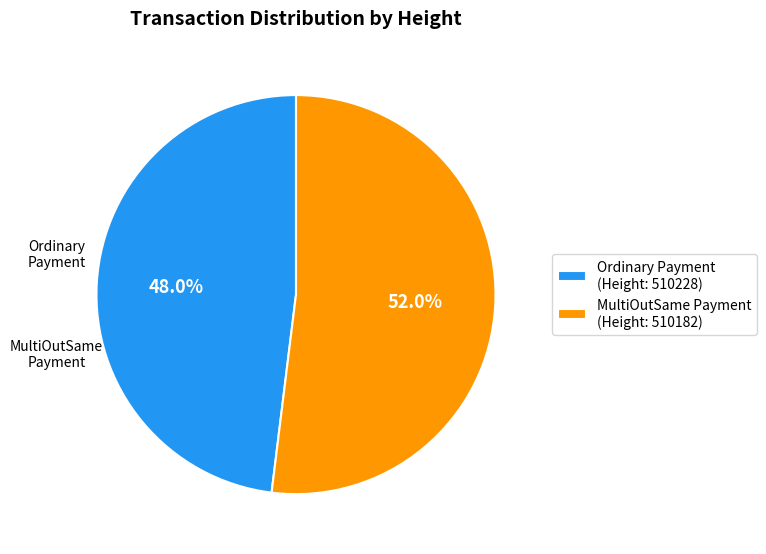

What percentage do MultiOutSame Payment (Height: 510182) and Ordinary Payment (Height: 510228) together represent?

100.0%